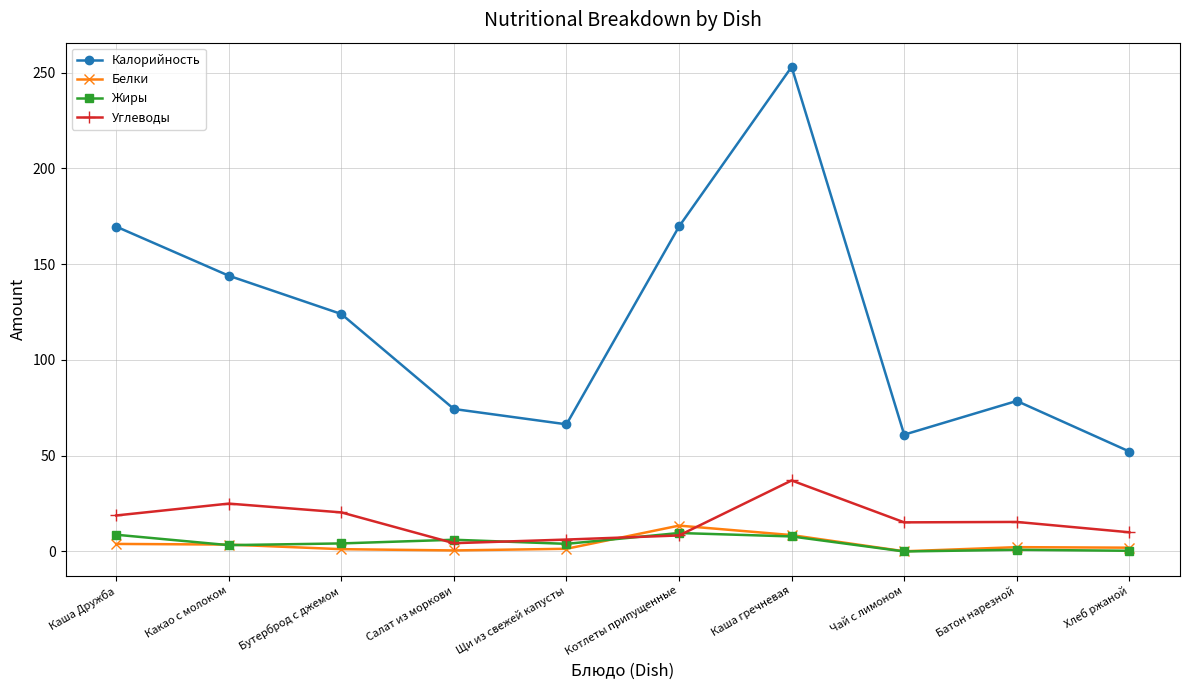

What value does the Калорийность series have at Хлеб ржаной?

52.2